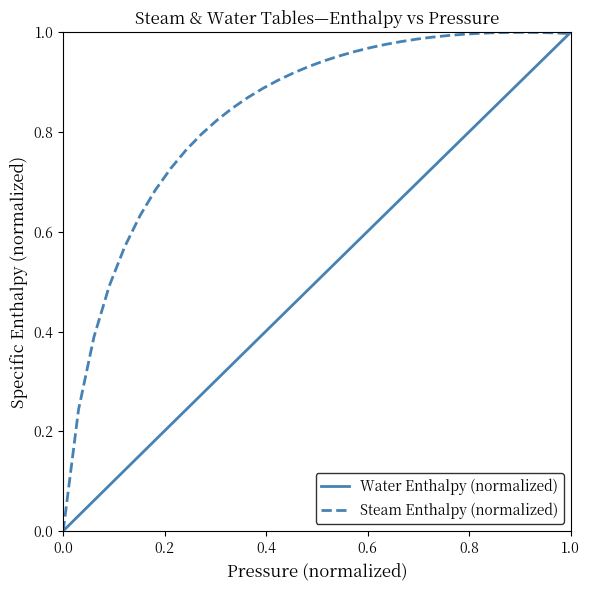

Which series has the largest total across all categories?

Steam Enthalpy (normalized)